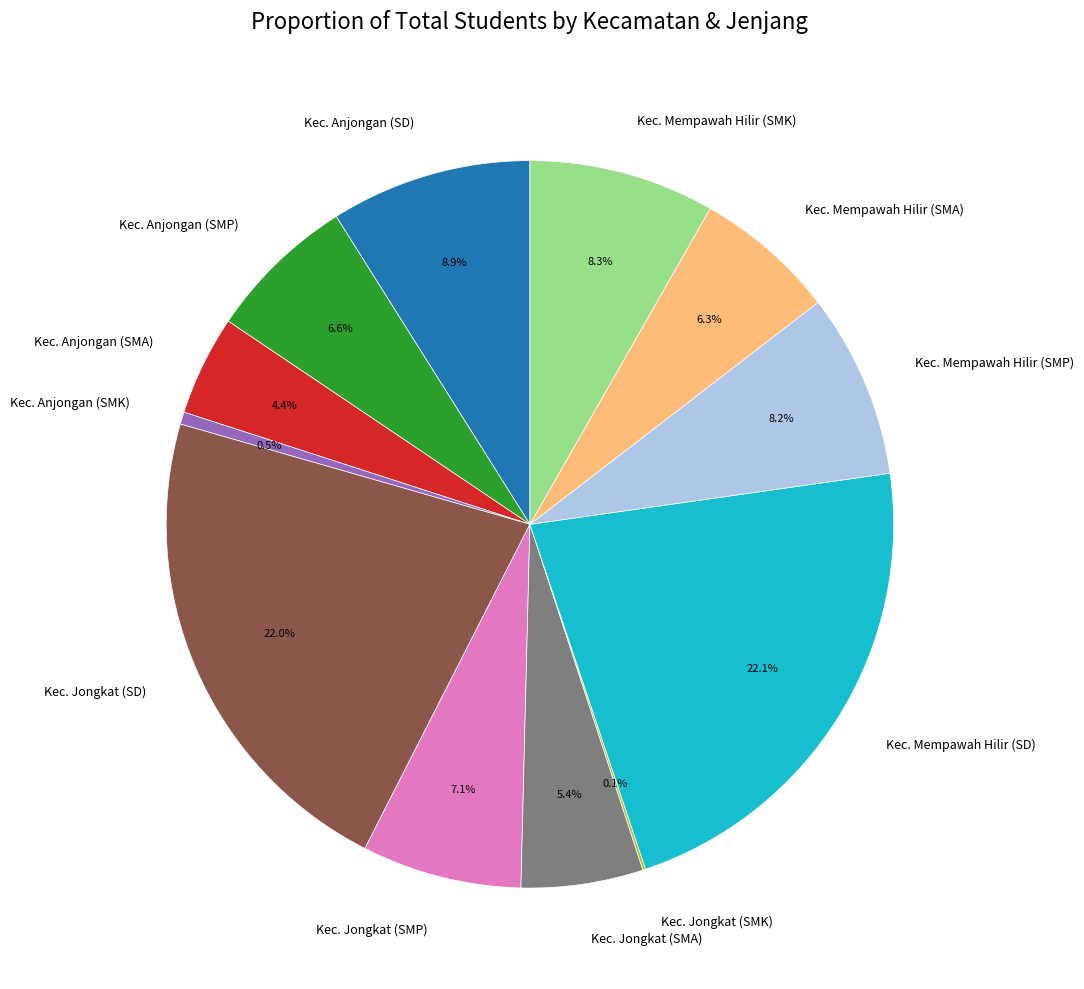

Combined, do Kec. Anjongan (SMP) and Kec. Anjongan (SMA) account for over 50%?

No